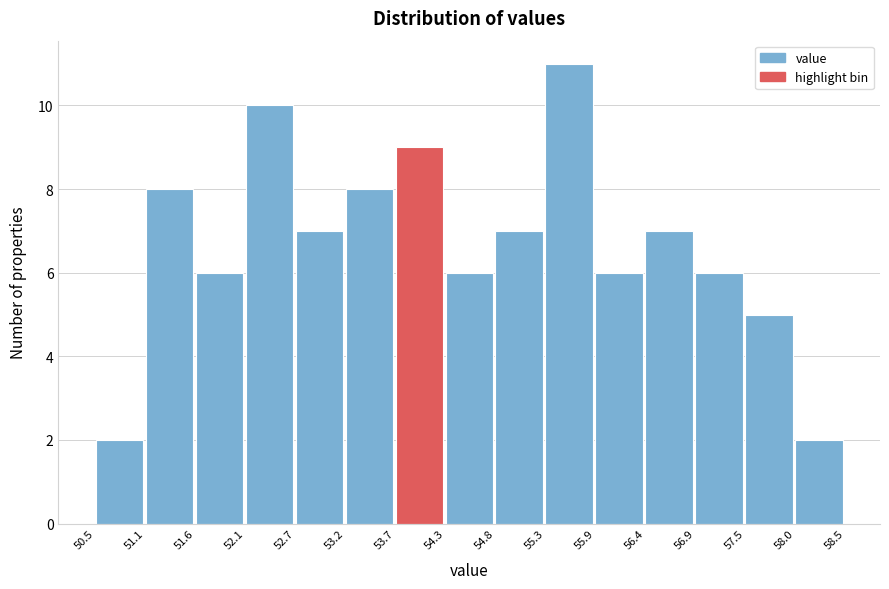

Which range on the x-axis has the tallest bar?

55.3 to 55.9